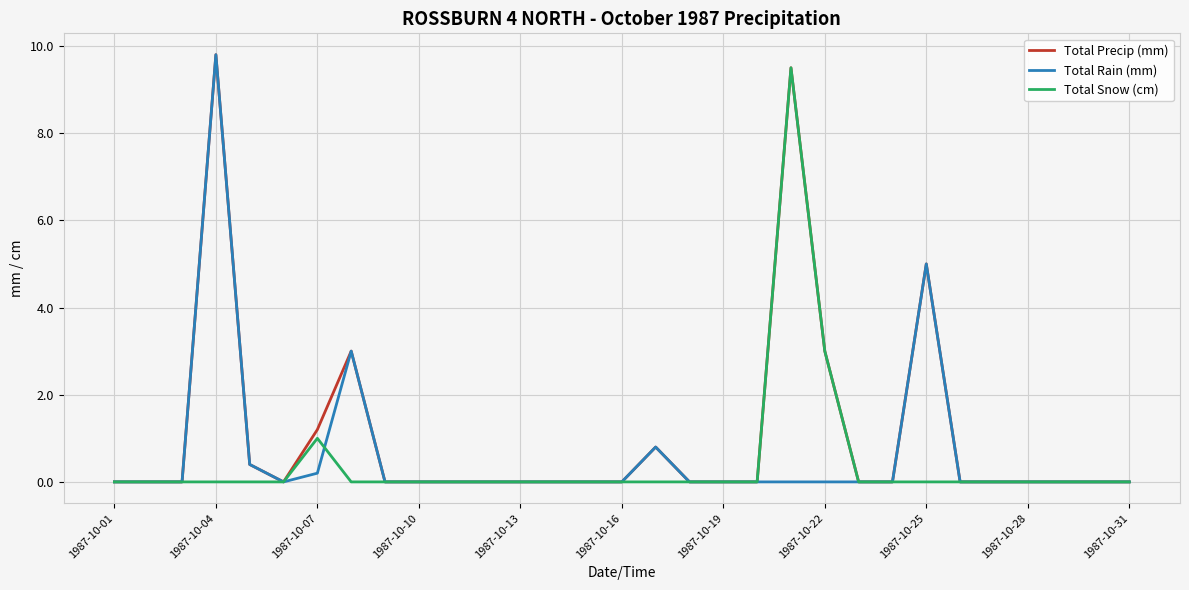

What is the highest value of the Total Snow (cm) series?

9.5